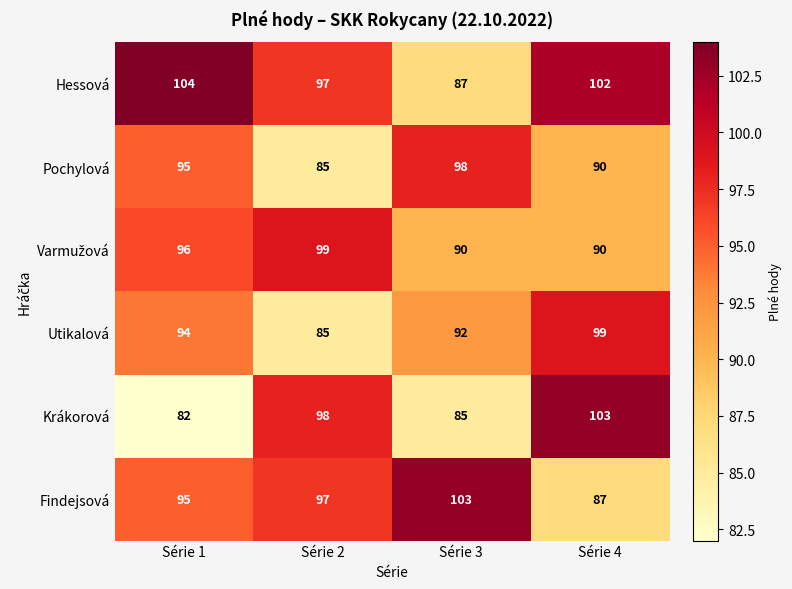

What is the sum of all Krákorová values?

368